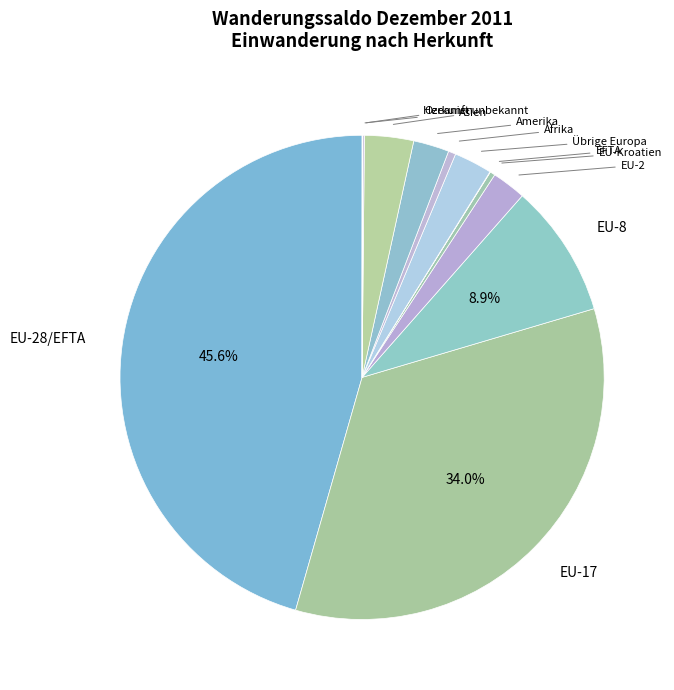

How many segments does this pie chart have?

12